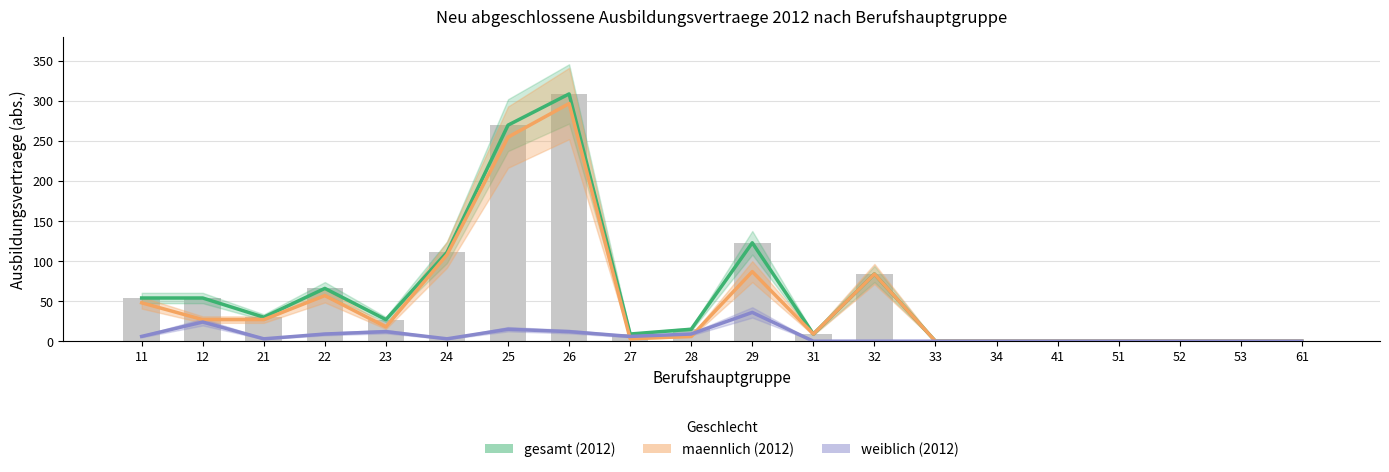

Reading left to right, what are all the values shown in this chart?

gesamt (2012): 54	54	30	66	27	111	270	309	9	15	123	9	84	0	0	0	0	0	0	0
maennlich (2012): 48	27	27	57	18	108	255	297	3	6	87	9	84	0	0	0	0	0	0	0
weiblich (2012): 6	24	3	9	12	3	15	12	6	9	36	0	0	0	0	0	0	0	0	0